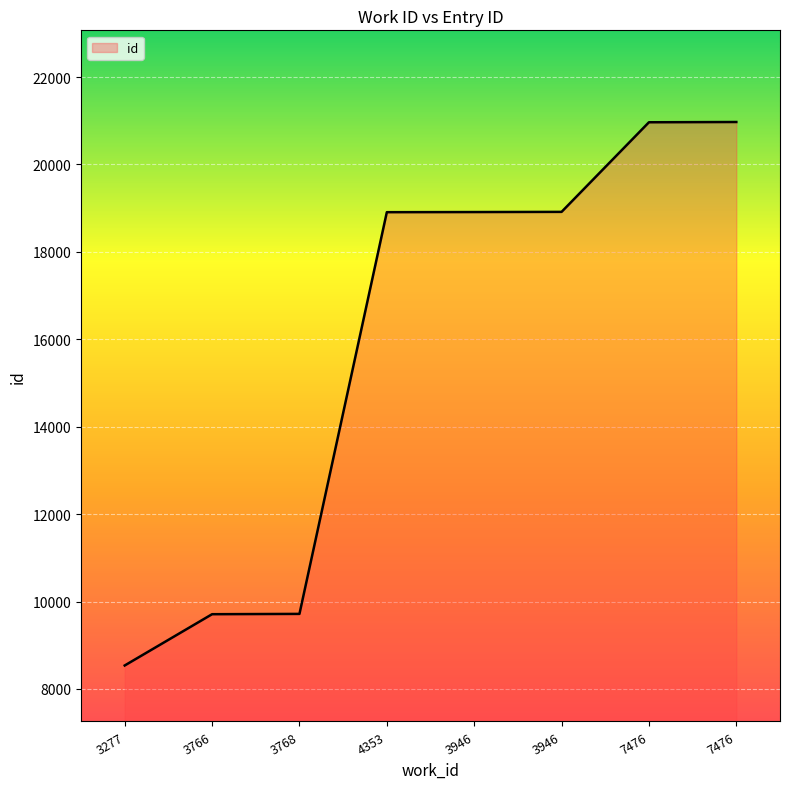

The value at 7476 is 20965. True or false?

True